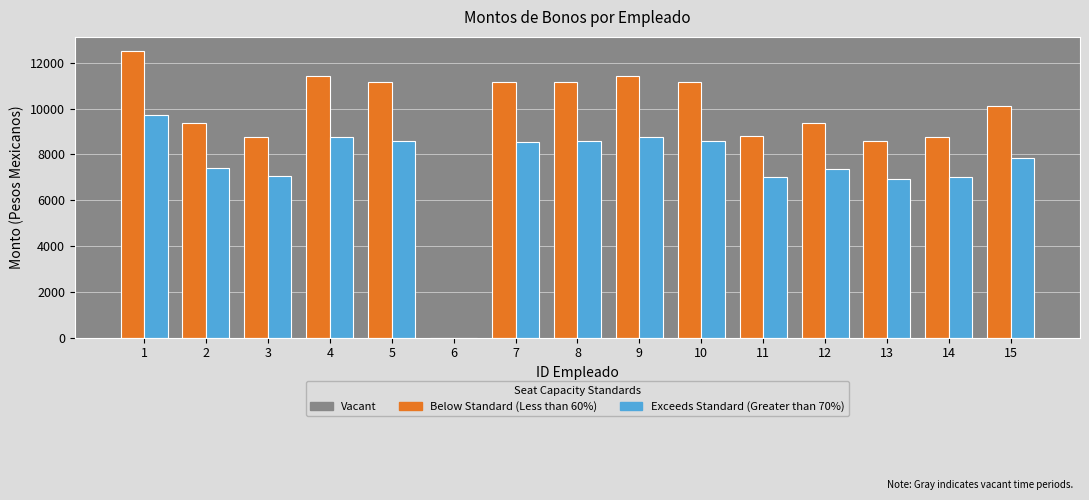

How many data points does each series have?

15